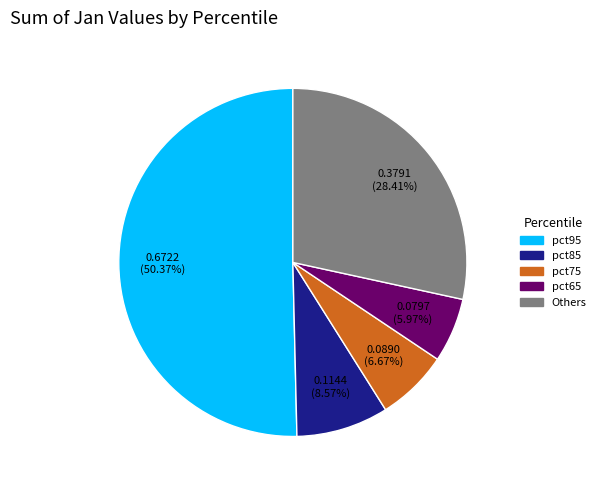

How many segments does this pie chart have?

5